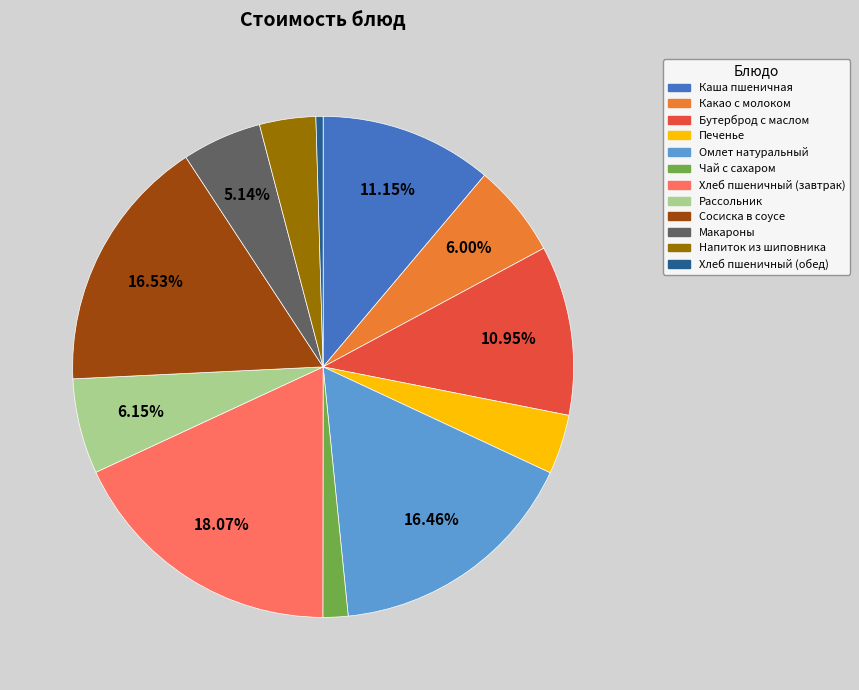

Combined, do Чай с сахаром and Каша пшеничная account for over 50%?

No